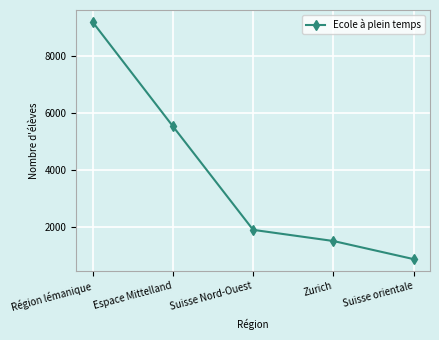

True or false: the data has more than 2 interior local peaks.

False